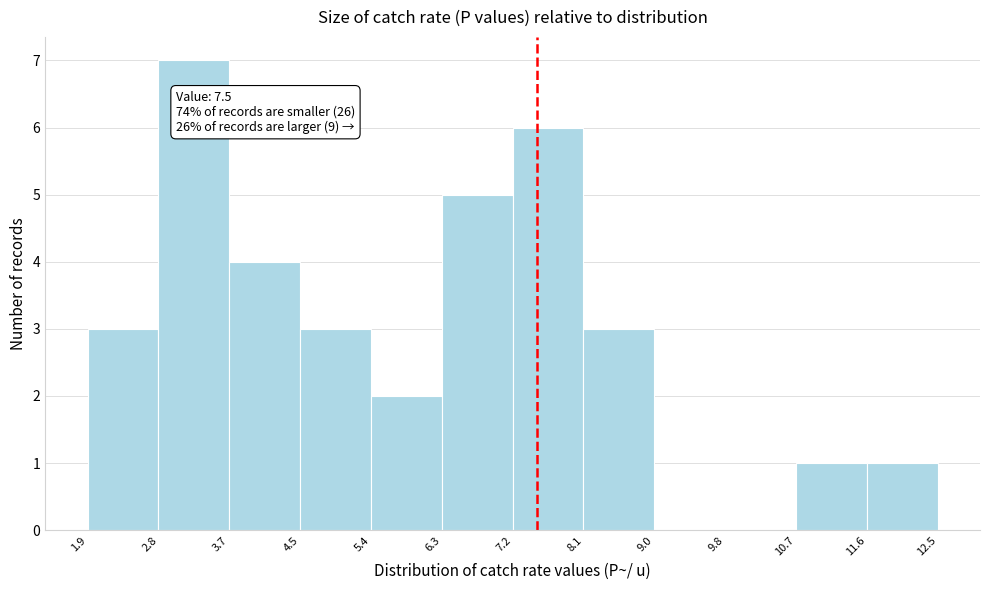

Which range on the x-axis has the tallest bar?

2.8 to 3.7